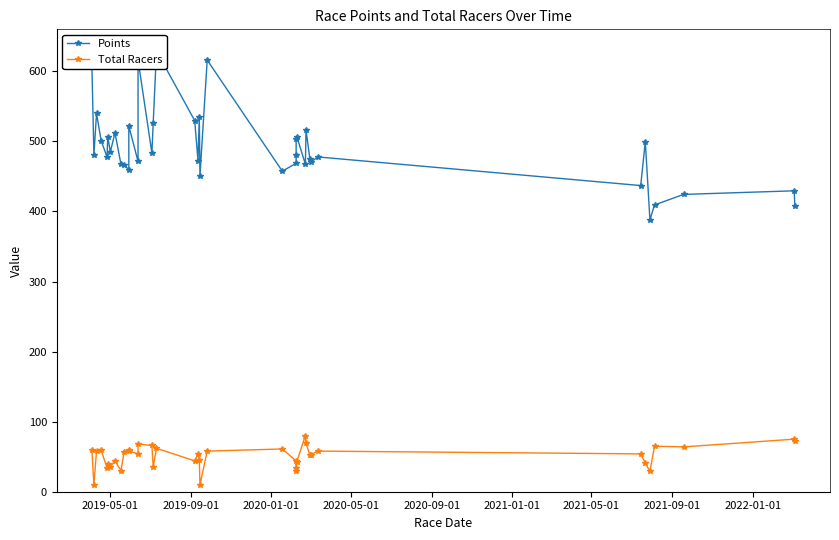

What position from the right is 2021-01-01?

34